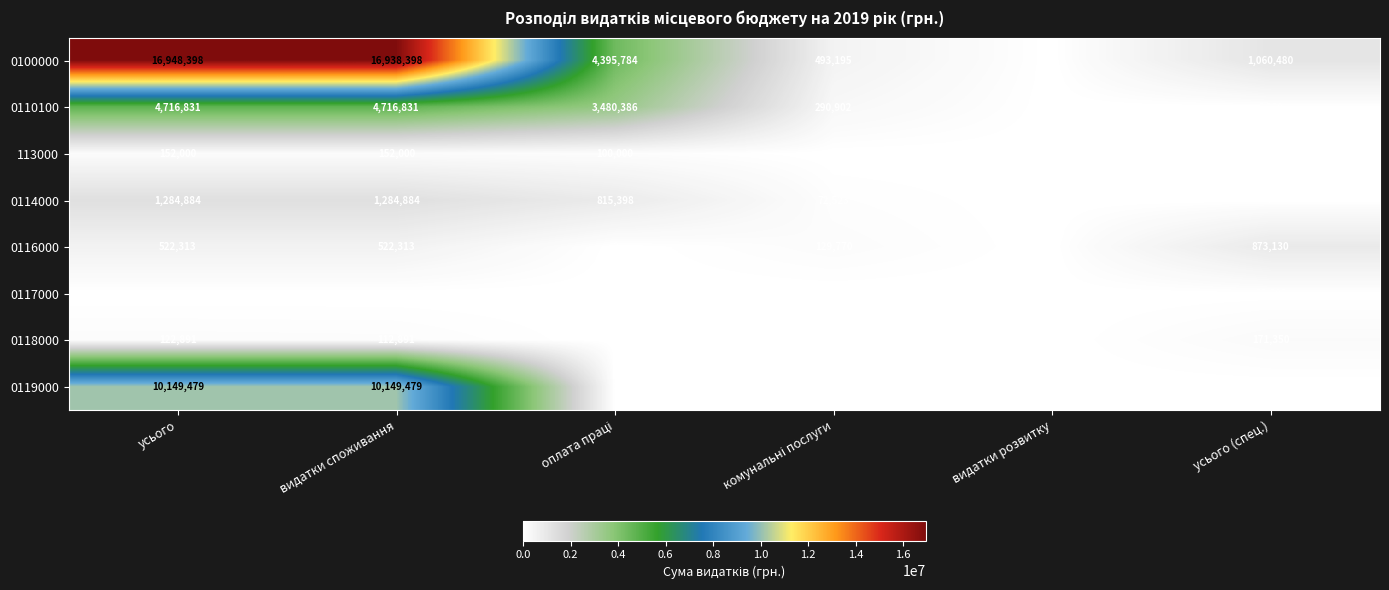

Where is 0118000 nearest to the value 85675?

видатки споживання